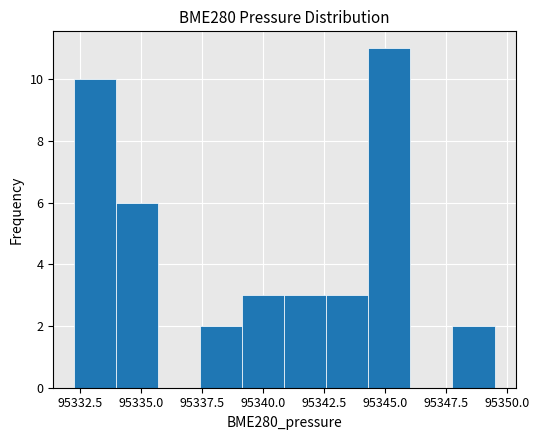

Read against the x-axis, roughly where is the centre of the tallest bar?

95345.0